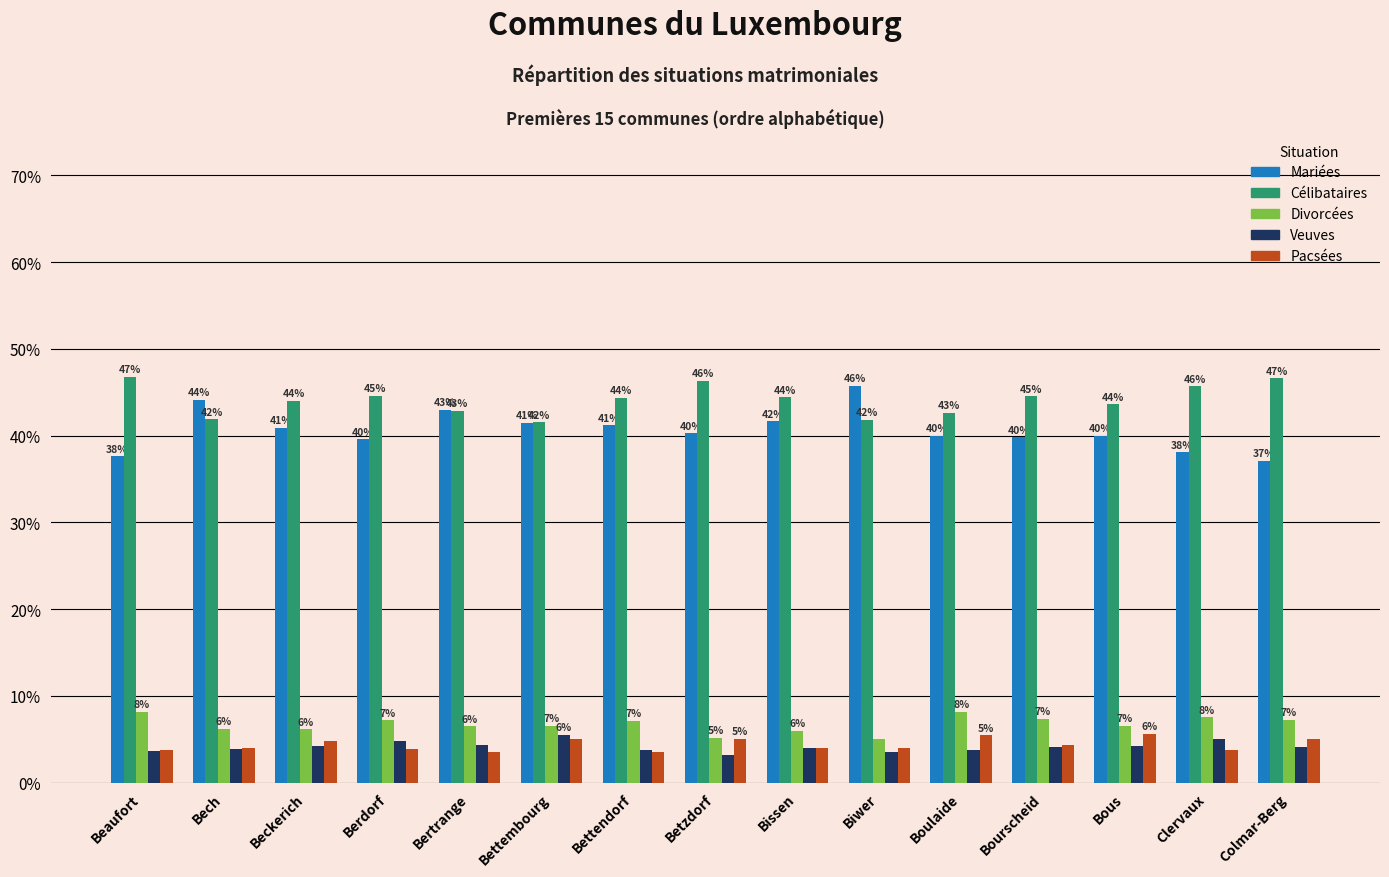

The value of Mariées at Beckerich is 61.1. True or false?

False